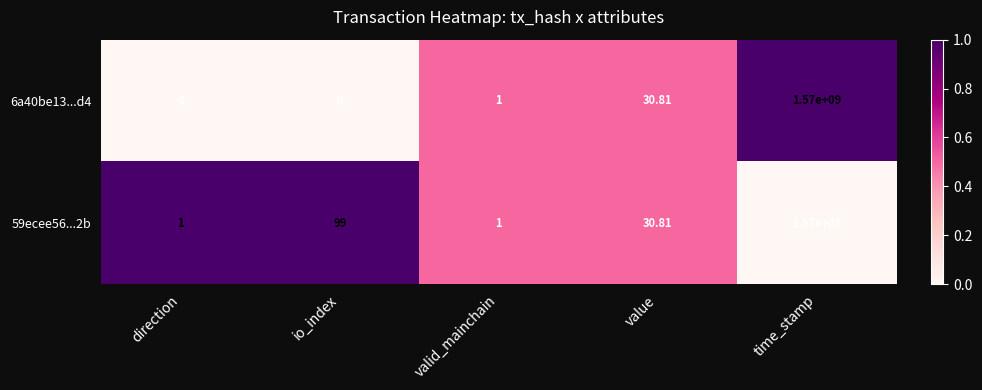

Rank the series by their average value, from lowest to highest.

6a40be13...d4, 59ecee56...2b